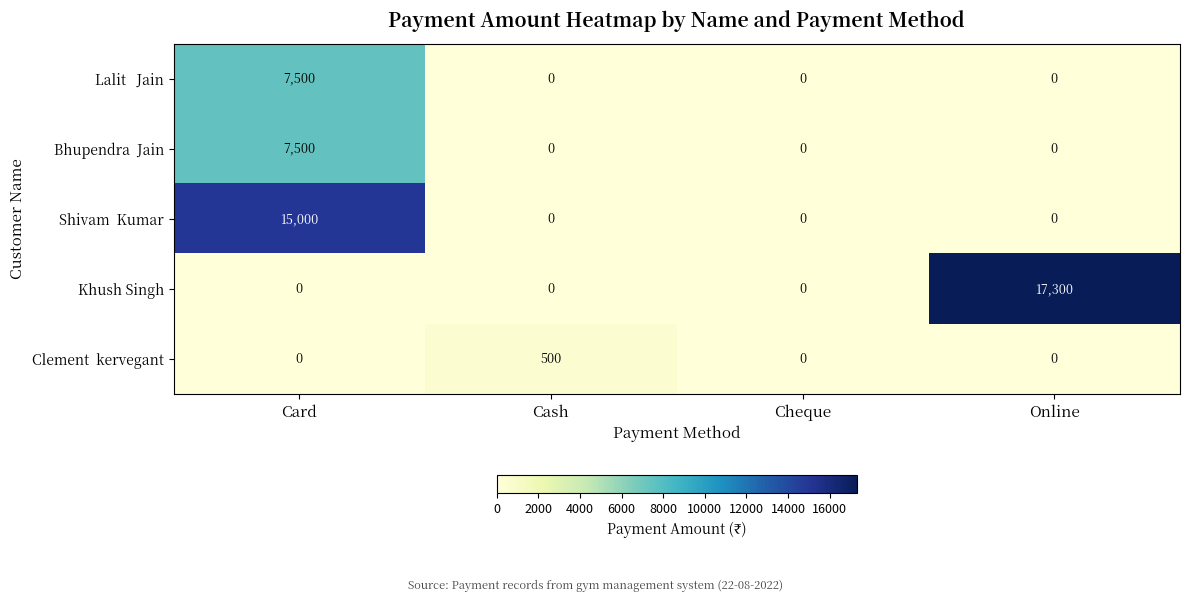

What is the spread (max minus min) of values at Online?

17300